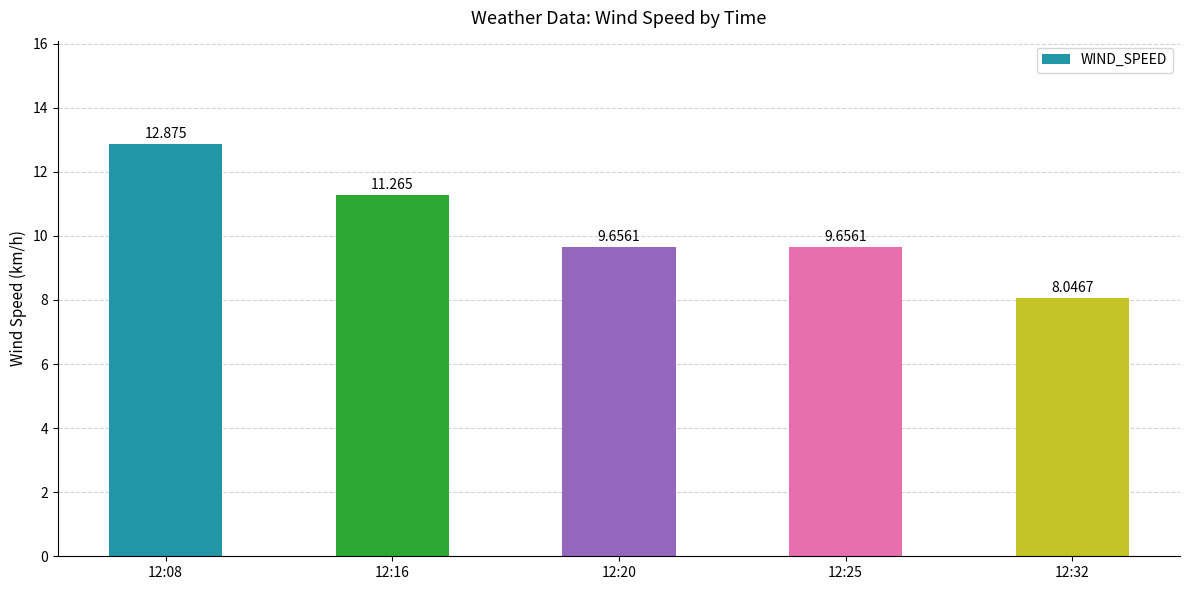

What is the difference between the maximum and minimum values?

4.8